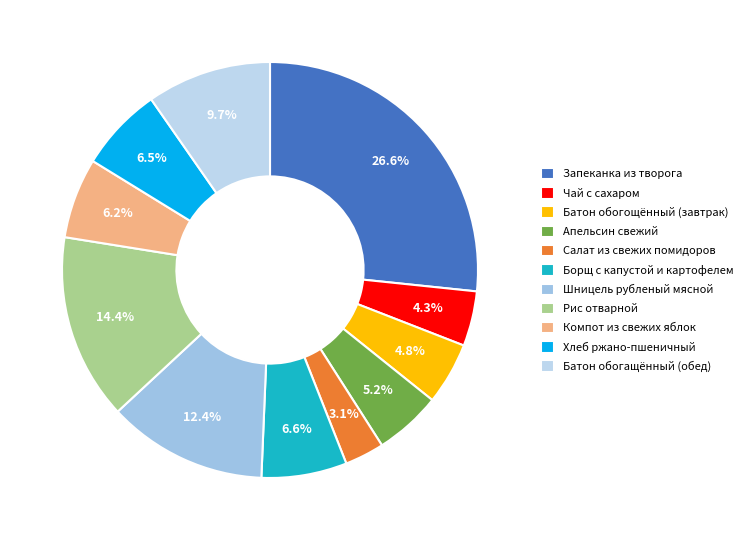

Rank the categories by value from highest to lowest.

ЗАПЕКАНКА ИЗ ТВОРОГА СО СГУЩЕННЫМ МОЛОКОМ, РИС ОТВАРНОЙ, ШНИЦЕЛЬ РУБЛЕНЫЙ МЯСНОЙ, БАТОН ОБОГАЩЕННЫЙ МИКРОНУТРИЕНТАМИ, БОРЩ С КАПУСТОЙ И КАРТОФЕЛЕМ, ХЛЕБ РЖАНО-ПШЕНИЧНЫЙ ОБОГАЩЕННЫЙ, КОМПОТ ИЗ СВЕЖИХ ЯБЛОК, АПЕЛЬСИН СВЕЖИЙ, БАТОН ОБОГОЩЕННЫЙ МИКРОНУТРИЕНТАМИ, ЧАЙ С САХАРОМ, САЛАТ ИЗ СВЕЖИХ ПОМИДОРОВ